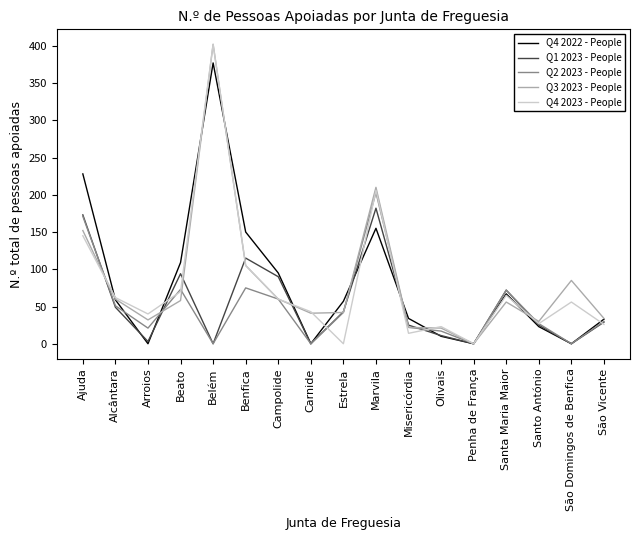

What position from the left is Marvila?

10